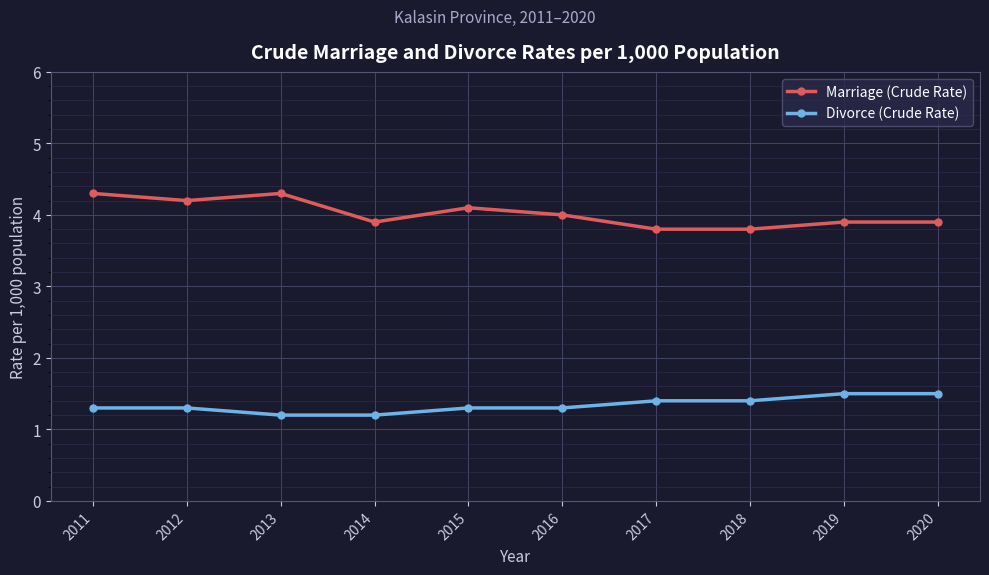

How many Divorce (Crude Rate) values are between 1 and 2?

10